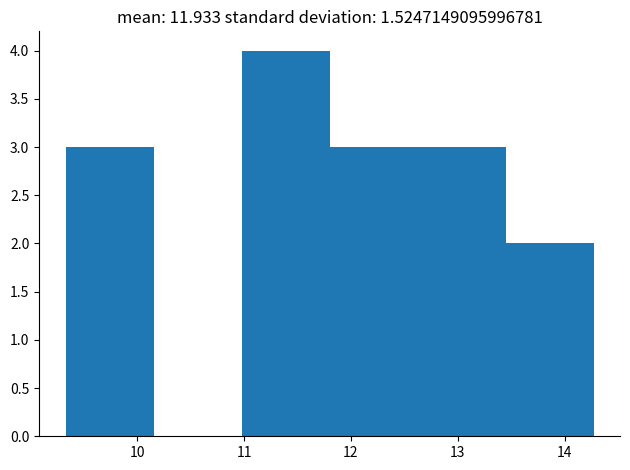

Over which range of the x-axis is the bar tallest?

11.0 to 11.8